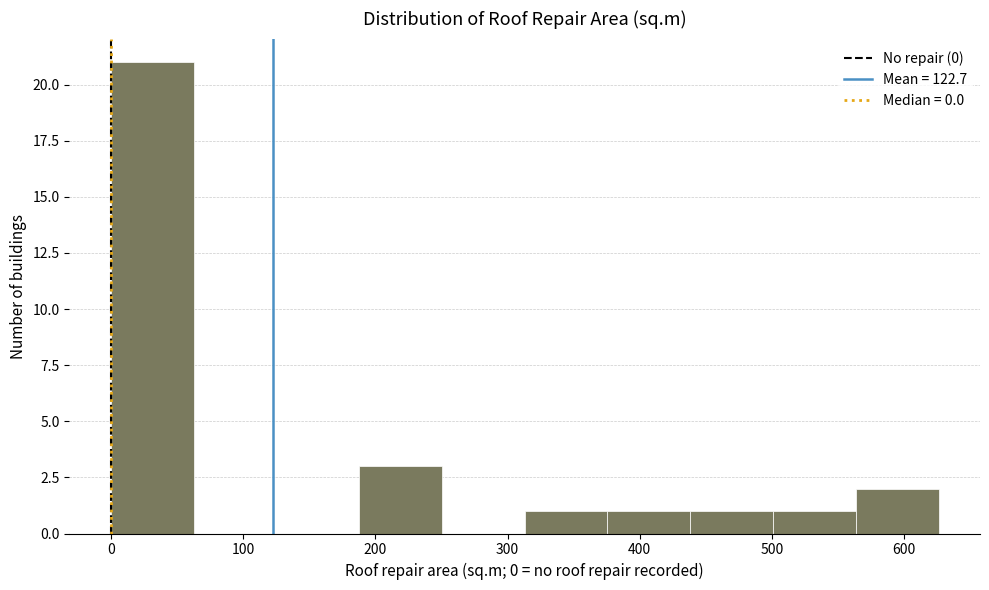

Reading left to right, list every bar in this chart as the range it spans on the x-axis followed by its height. Neither the bar edges nor the heights are printed on the chart, so give them approximately, as read against the axes.

0 to 60: 21
60 to 130: 0
130 to 190: 0
190 to 250: 3
250 to 310: 0
310 to 380: 1
380 to 440: 1
440 to 500: 1
500 to 560: 1
560 to 630: 2